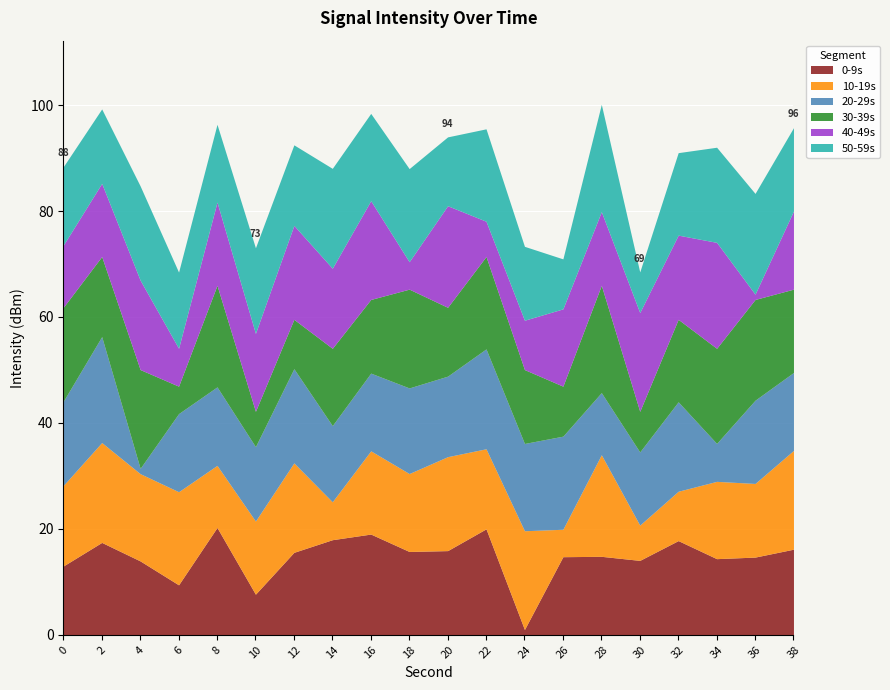

What is the total value across all series at 22?

95.5